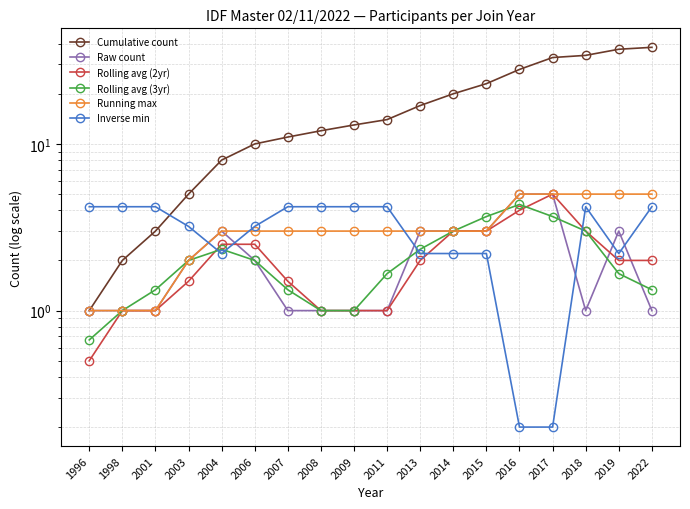

At which category is the sum across all series the highest?

2017